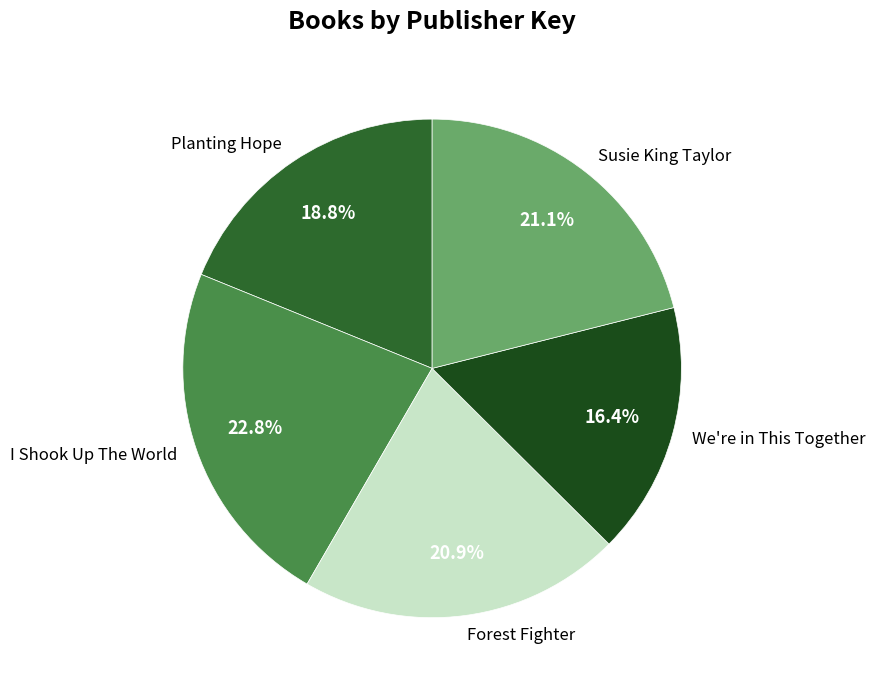

Is Forest Fighter the majority of the pie?

No